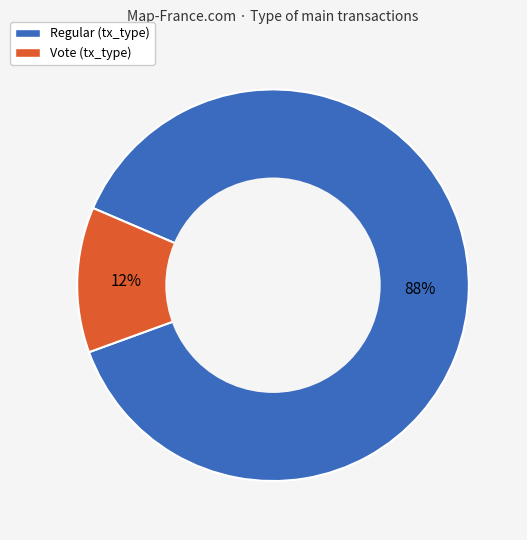

To the nearest percent, what is the average slice percentage?

50%